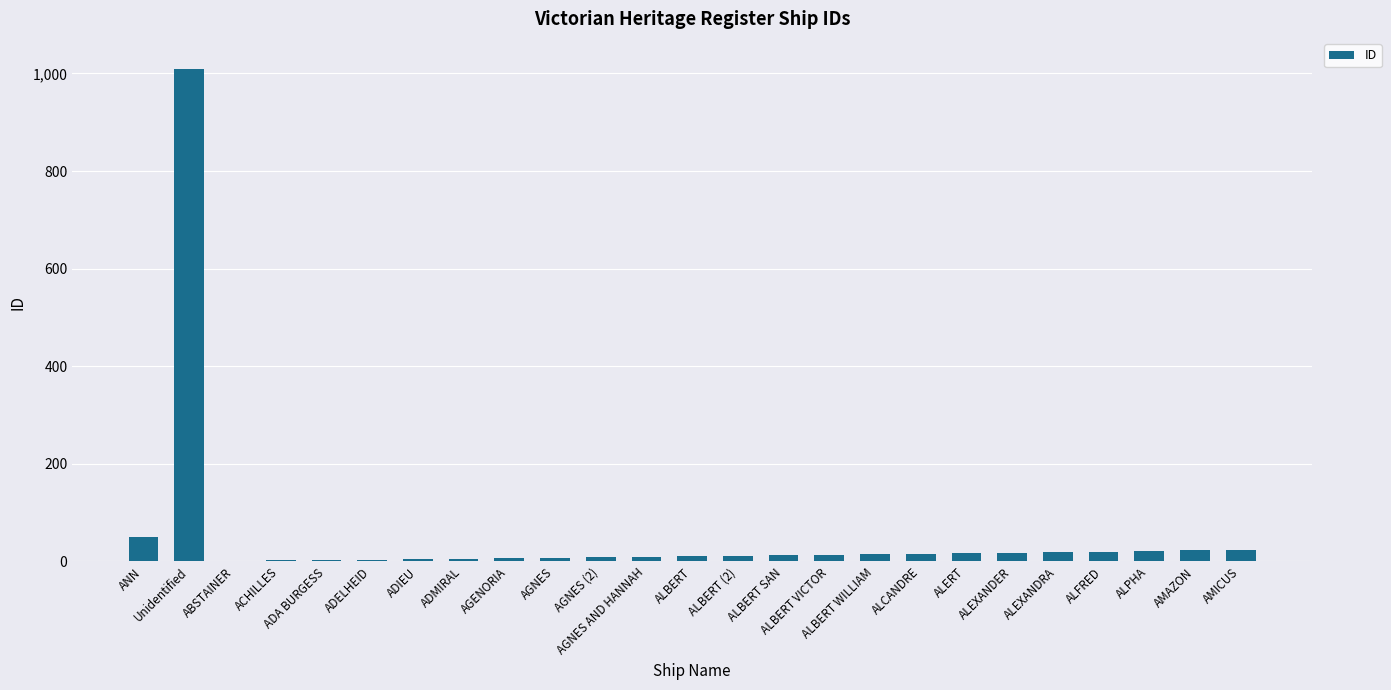

Approximately how many times larger is the value at ADMIRAL compared to ALERT?

0.4